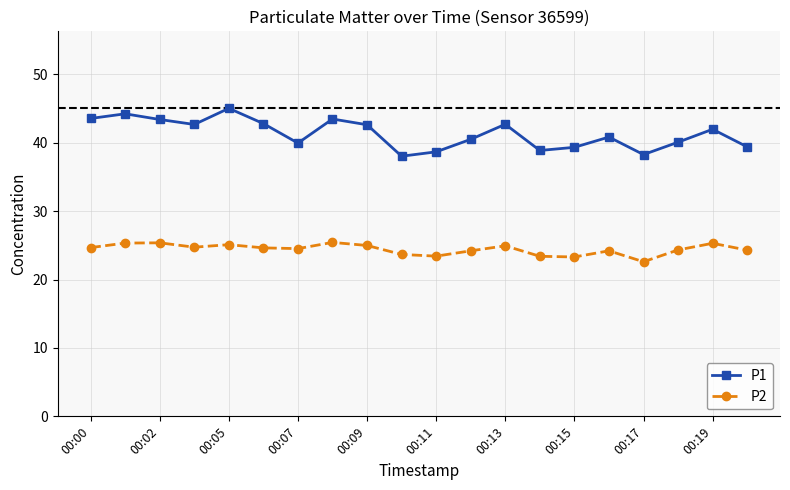

Which series has the largest range (max minus min)?

P1